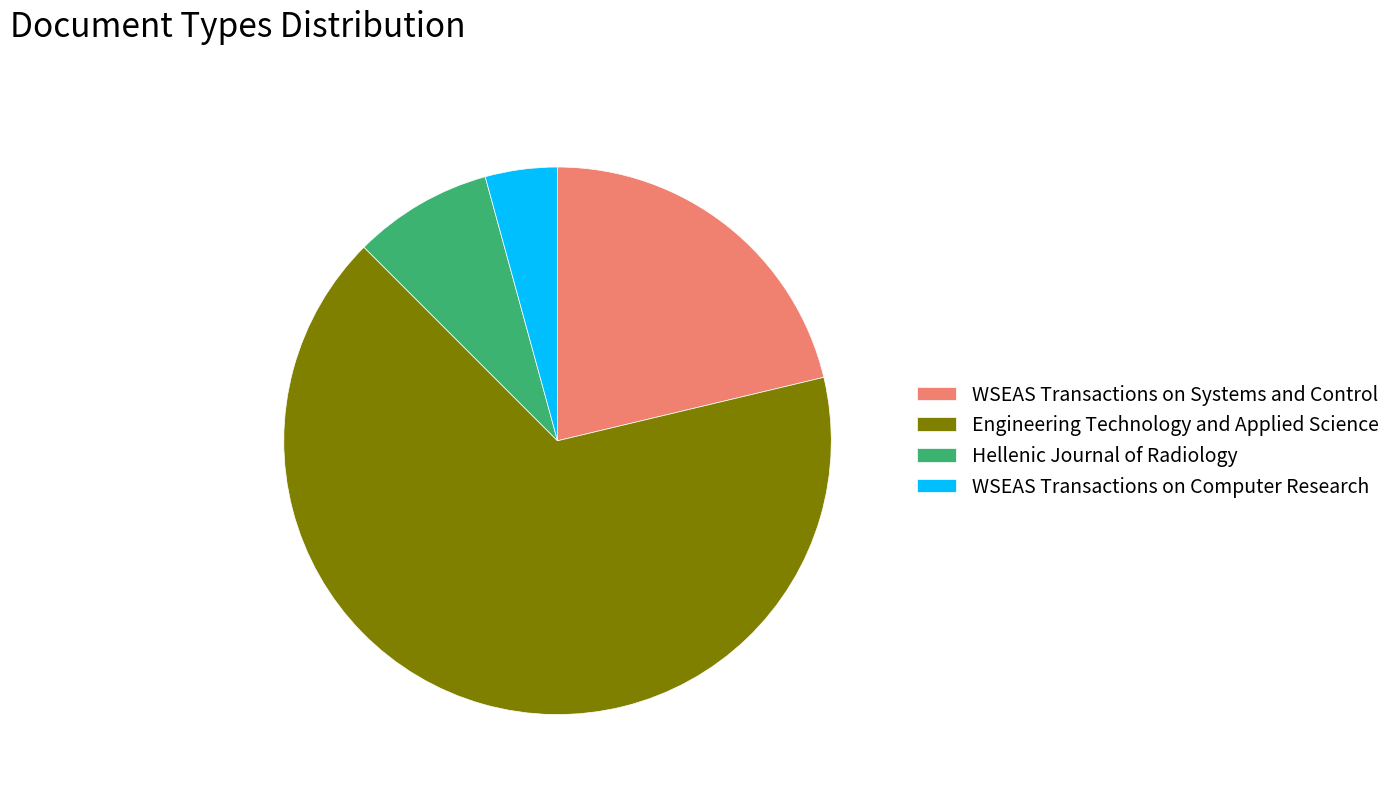

The Engineering Technology and Applied Science slice represents 61% of the pie. True or false?

False